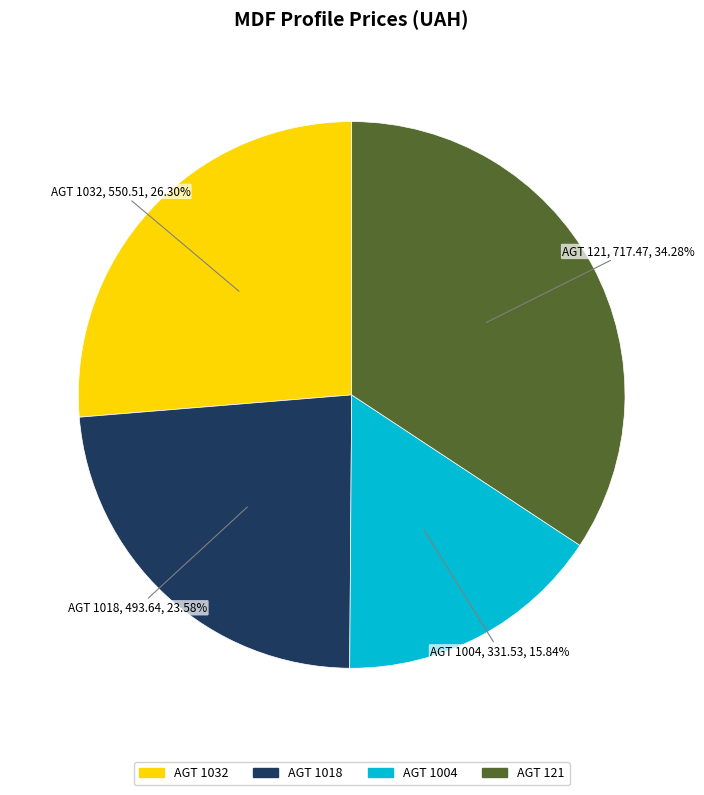

What is the smallest slice in the pie chart?

AGT 1004